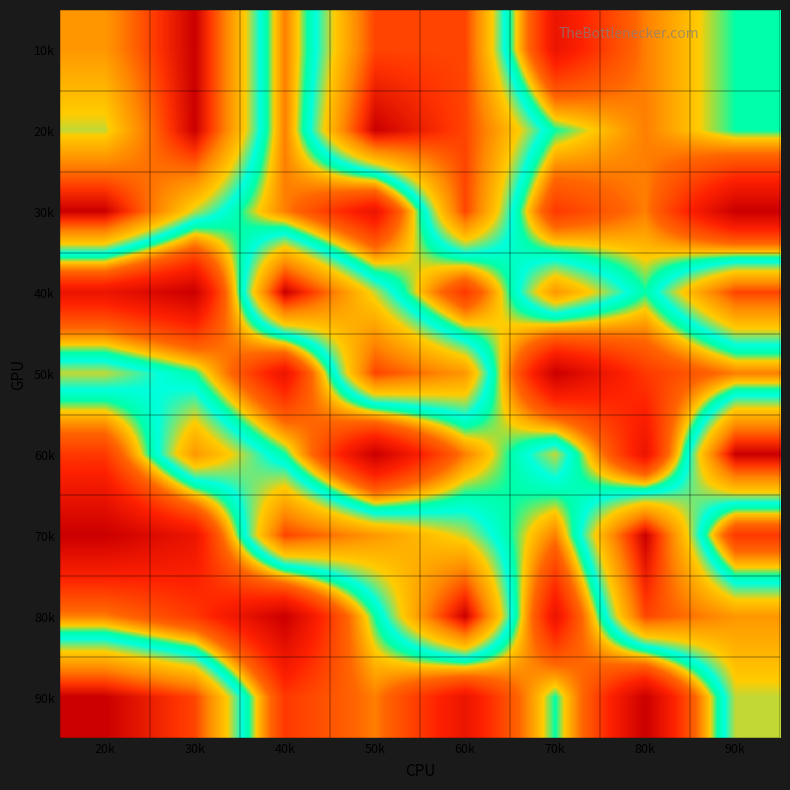

Reading left to right, list all the values displayed in this chart.

10k: 20k=7	30k=9	40k=4	50k=8	60k=8	70k=2	80k=4	90k=5
20k: 20k=6	30k=9	40k=4	50k=9	60k=8	70k=5	80k=4	90k=5
30k: 20k=9	30k=6	40k=4	50k=2	60k=8	70k=3	80k=4	90k=1
40k: 20k=2	30k=1	40k=9	50k=6	60k=3	70k=7	80k=5	90k=8
50k: 20k=6	30k=5	40k=2	50k=8	60k=7	70k=1	80k=3	90k=4
60k: 20k=3	30k=7	40k=5	50k=1	60k=4	70k=6	80k=2	90k=9
70k: 20k=1	30k=2	40k=8	50k=7	60k=6	70k=4	80k=9	90k=3
80k: 20k=4	30k=3	40k=1	50k=5	60k=9	70k=2	80k=8	90k=7
90k: 20k=9	30k=8	40k=3	50k=4	60k=2	70k=5	80k=1	90k=6